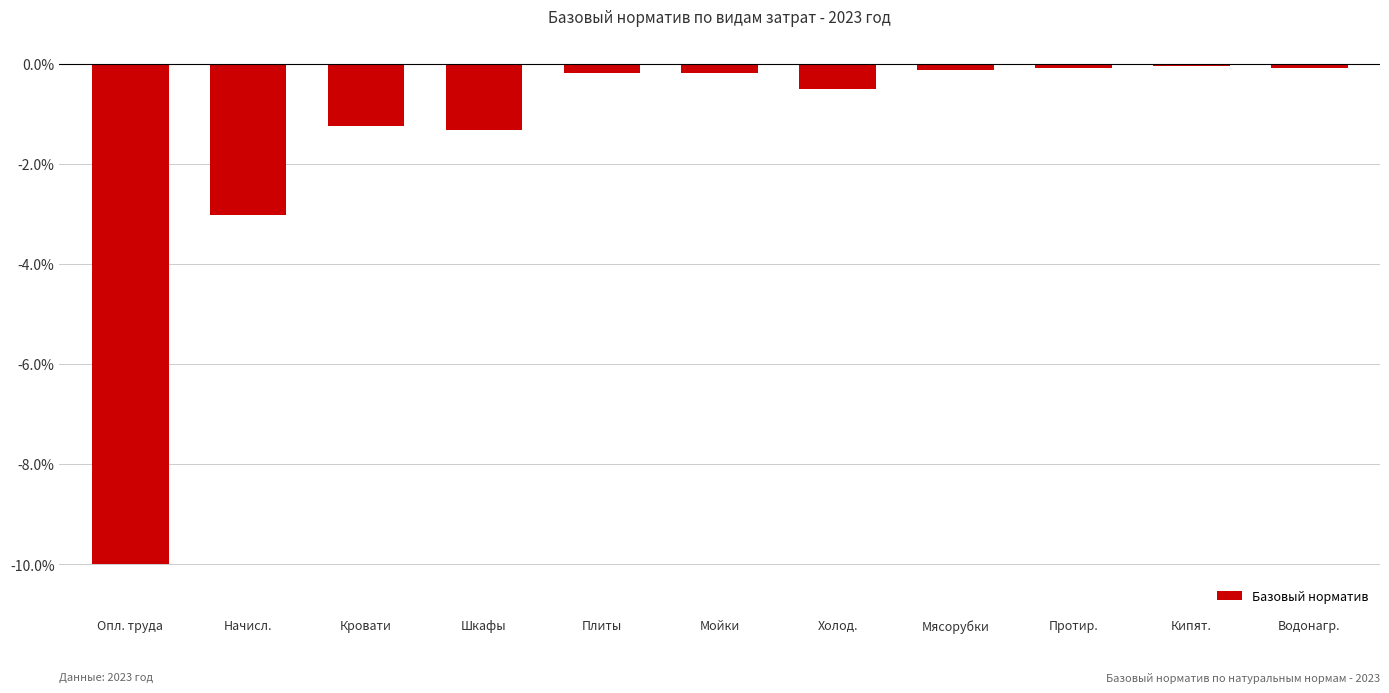

What is the change in value from Опл. труда to Кровати?

+8.8